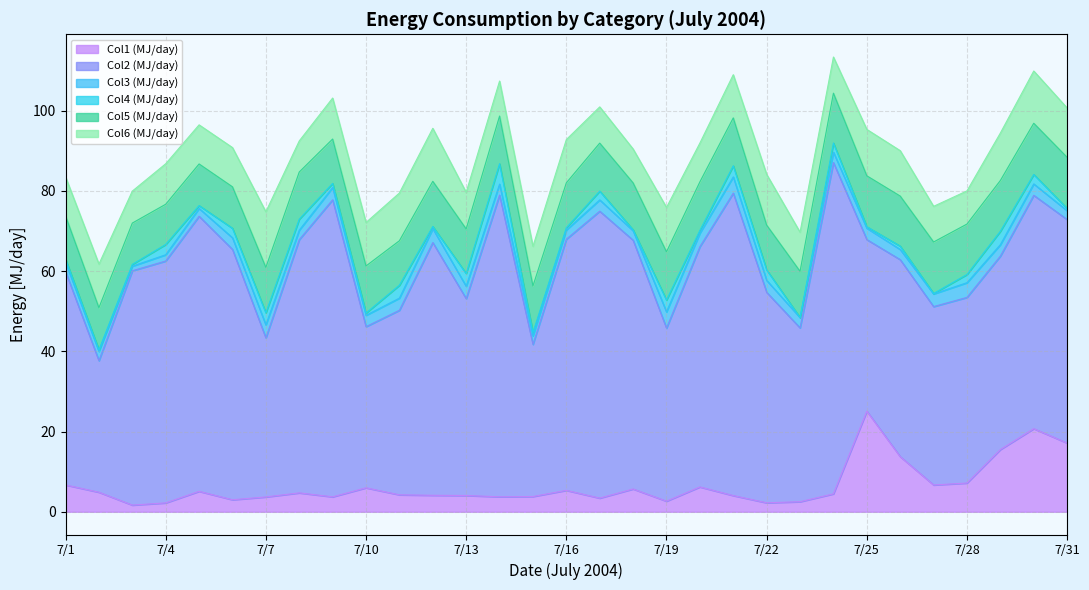

Reading left to right, list all the values displayed in this chart.

Col1: 6.7	4.9	1.7	2.2	5.1	3.0	3.7	4.7	3.7	6.0	4.2	4.1	4.1	3.7	3.8	5.3	3.4	5.7	2.6	6.2	4.0	2.2	2.5	4.5	25.1	13.7	6.7	7.2	15.5	20.7	17.1
Col2: 53.2	32.8	58.4	60.3	68.6	62.4	39.7	63.1	74.1	40.2	46.0	63.0	49.1	75.2	37.9	62.6	71.5	62.0	43.2	59.9	75.4	52.5	43.3	82.6	42.8	49.1	44.5	46.3	48.2	58.2	55.7
Col3: 2.3	2.3	1.1	1.6	2.0	2.9	3.2	2.4	3.1	2.8	3.0	3.5	3.1	2.7	2.1	2.3	2.8	2.4	4.1	3.4	4.0	3.0	2.6	2.6	2.8	2.5	3.2	3.7	2.9	2.8	2.2
Col4: 0.8	0.4	0.5	2.6	0.7	2.4	3.0	2.7	1.0	0.6	3.2	0.5	3.2	5.1	0.8	0.6	2.2	0.2	3.0	0.7	2.8	2.6	0.0	2.3	0.4	0.8	0.1	2.1	3.3	2.4	0.6
Col5: 10.8	10.5	10.3	10.0	10.4	10.3	11.3	11.8	11.1	11.7	11.1	11.3	11.1	11.9	11.6	11.2	12.0	11.7	12.0	12.1	11.9	11.2	11.5	12.4	12.7	12.5	12.8	12.6	12.7	12.8	12.7
Col6: 9.7	10.9	8.0	10.1	9.8	9.8	13.9	7.7	10.2	10.8	11.9	13.2	9.1	8.7	9.9	10.8	9.0	8.5	11.1	9.7	10.8	12.7	9.8	9.0	11.6	11.3	8.9	8.3	11.8	13.0	12.3